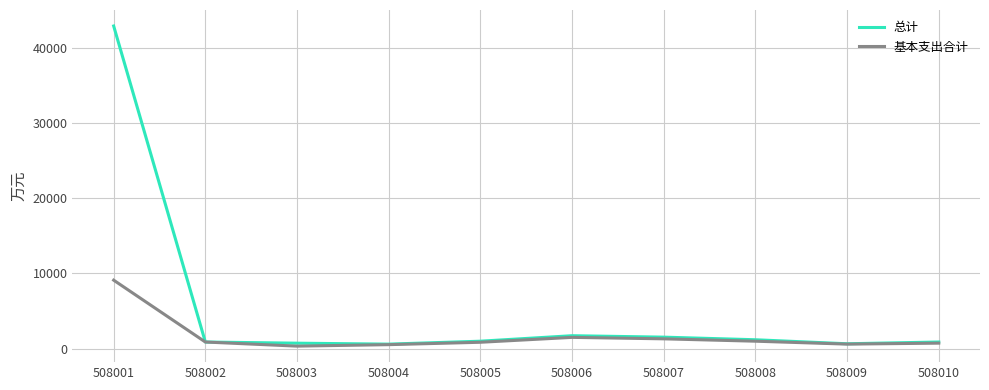

What is the spread (max minus min) of values at 508006?

220.7